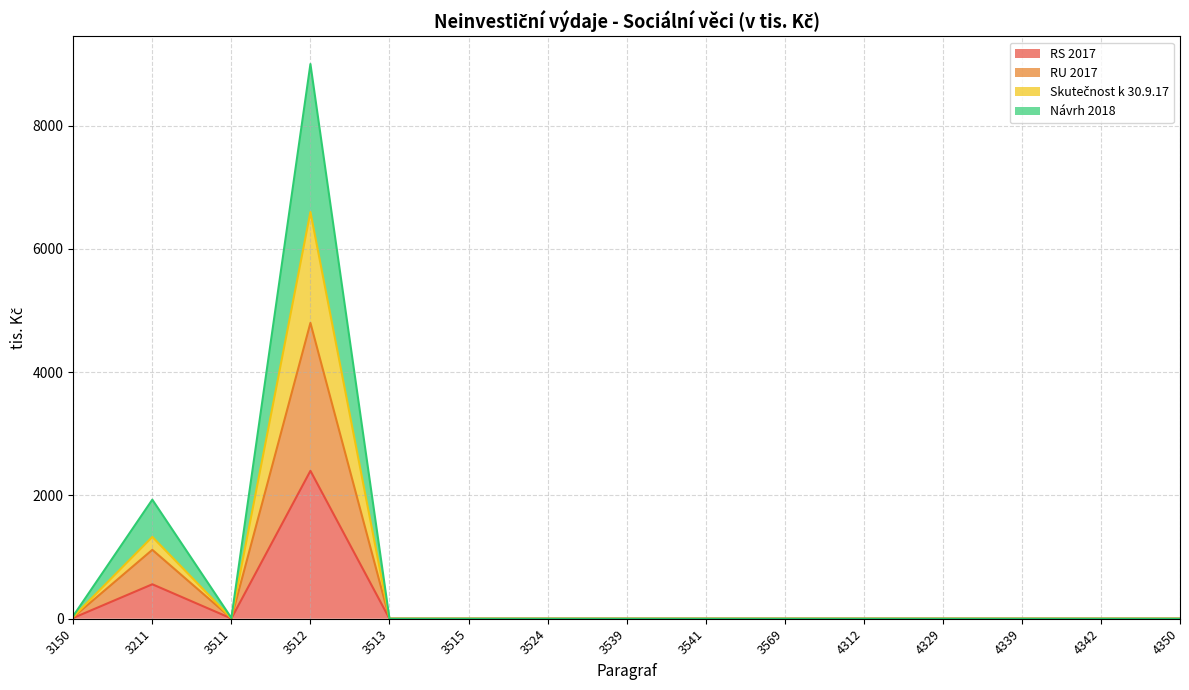

At which category does Návrh 2018 reach its first local valley?

3511